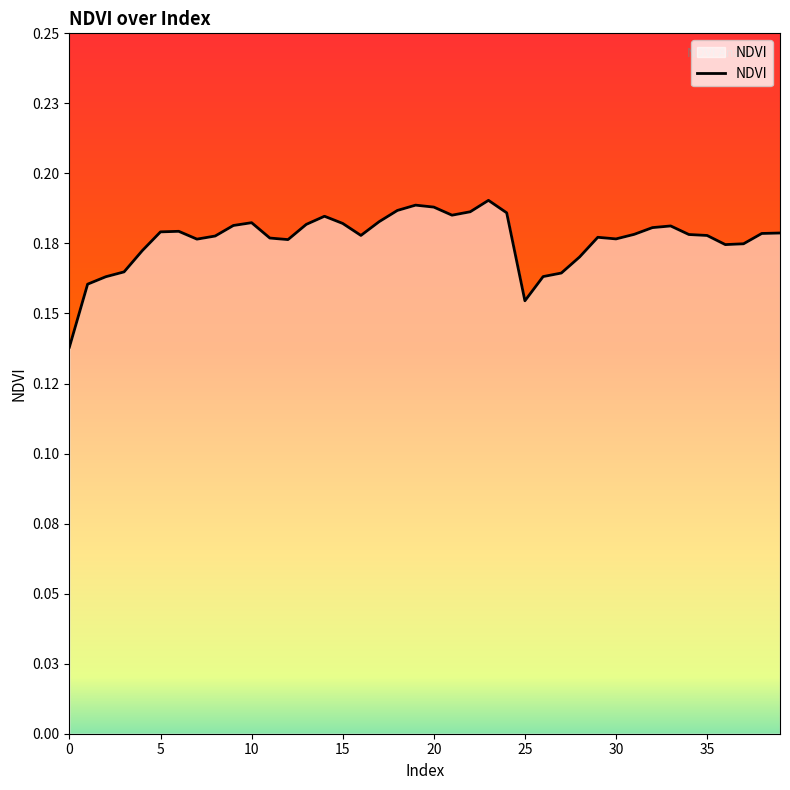

Does the chart display data point markers on the line(s)?

No